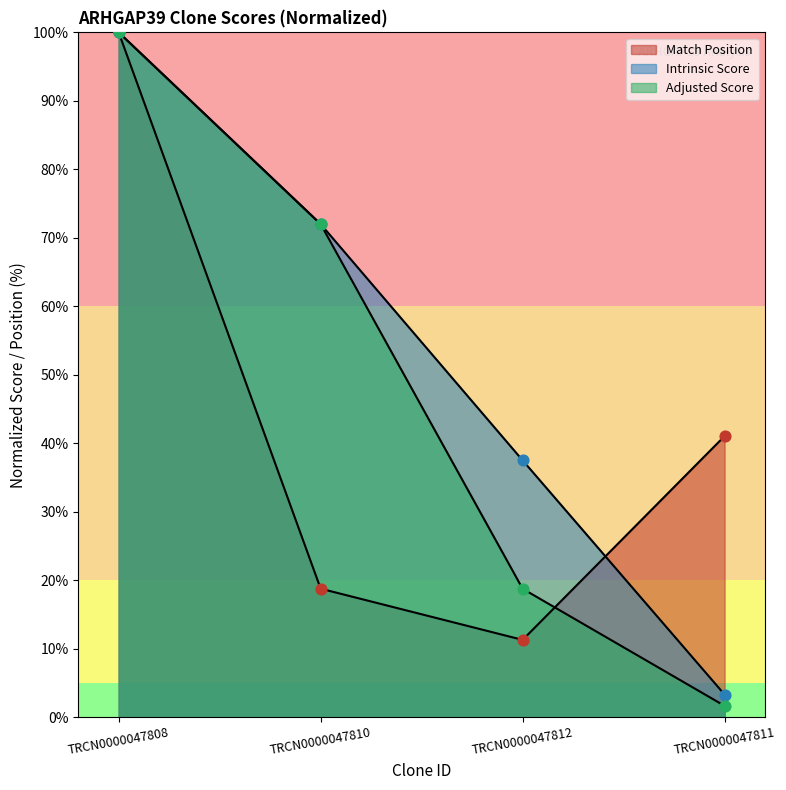

Which series reaches the maximum Y coordinate?

Match Position